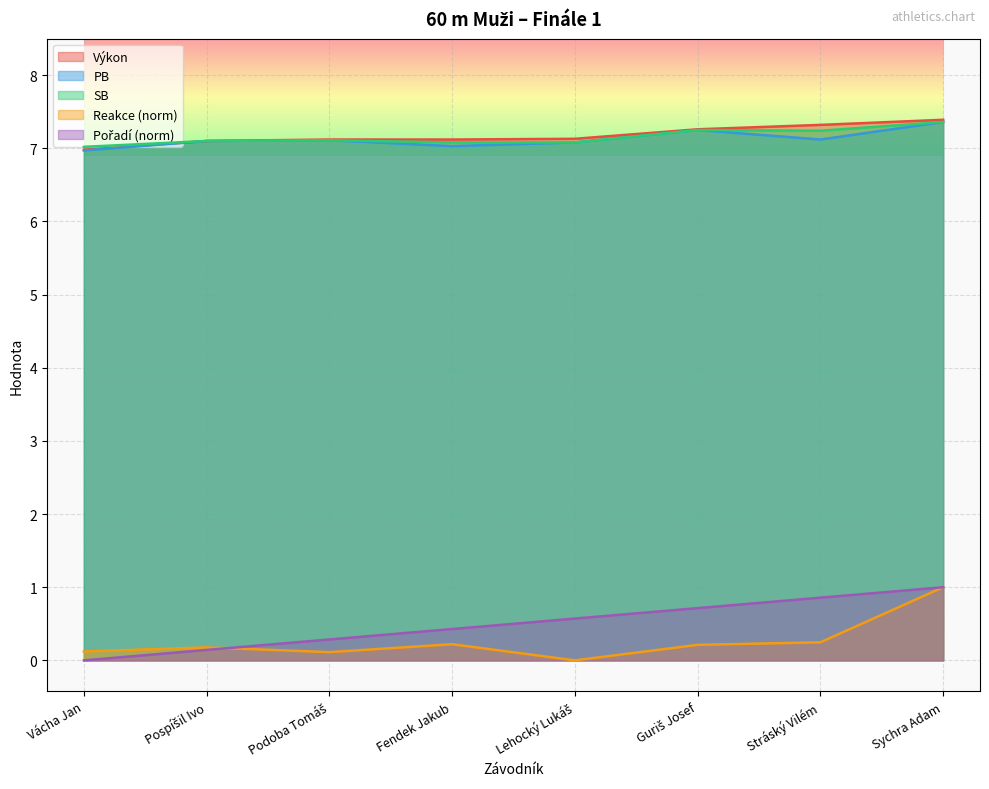

True or false: SB and Výkon cross at least once.

False